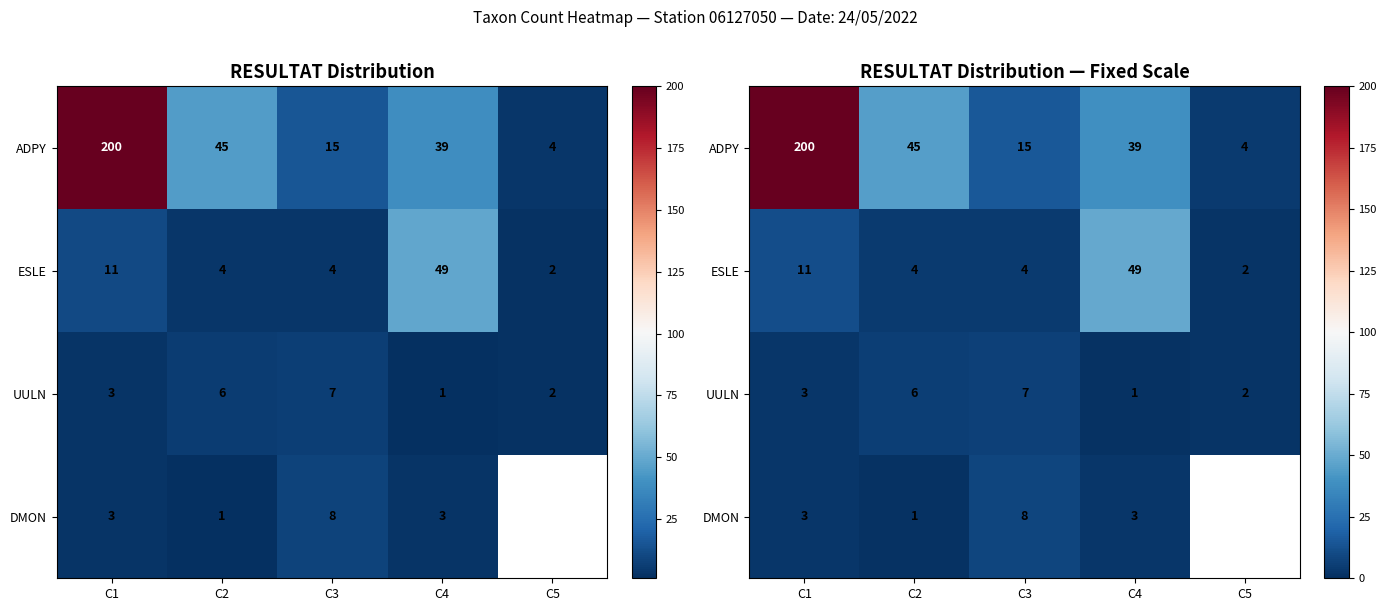

True or false: DMON has a value of 1.0 at C2.

True